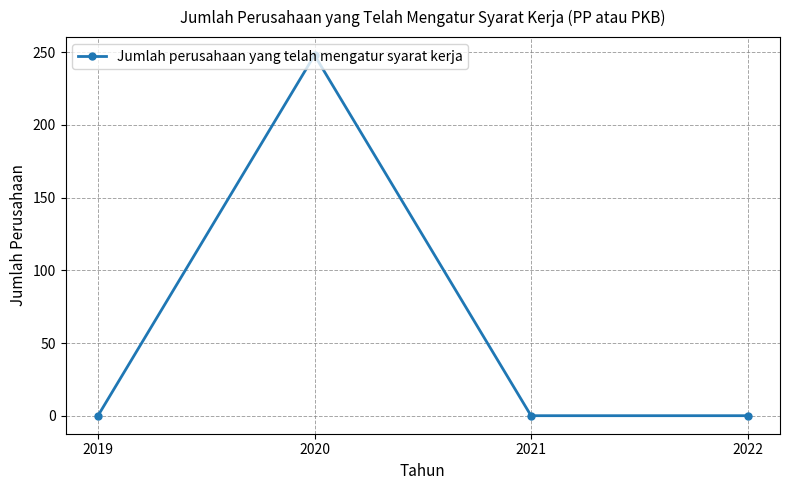

Reading left to right, what are all the values shown in this chart?

2019=0	2020=248	2021=0	2022=0